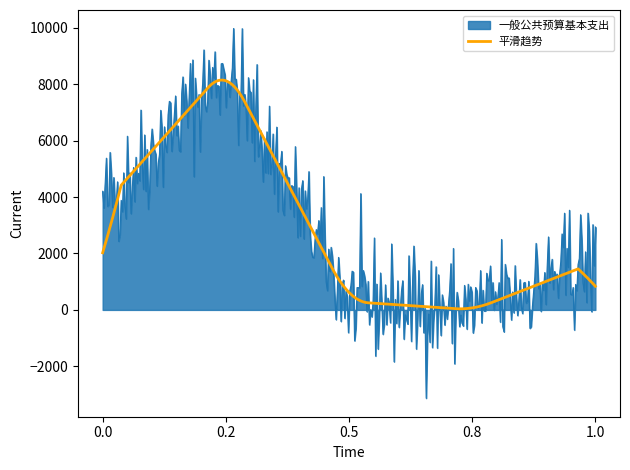

What is the maximum value for 平滑趋势?

8145.1